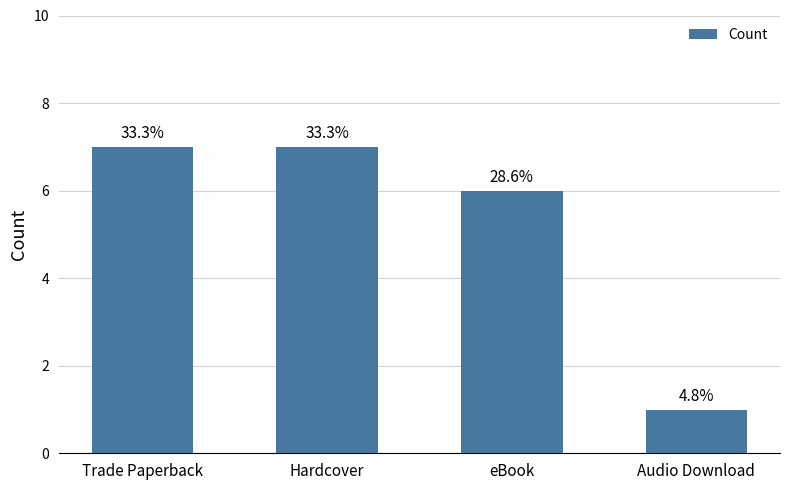

What is the value of the 3rd bar from the left?

6